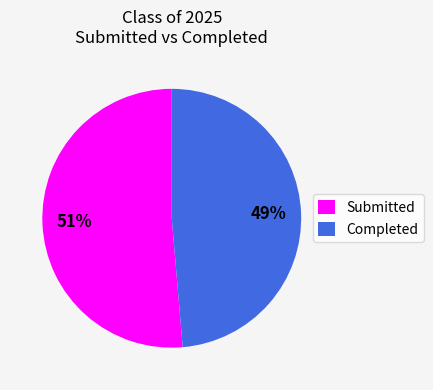

Which slice is the smallest?

Completed